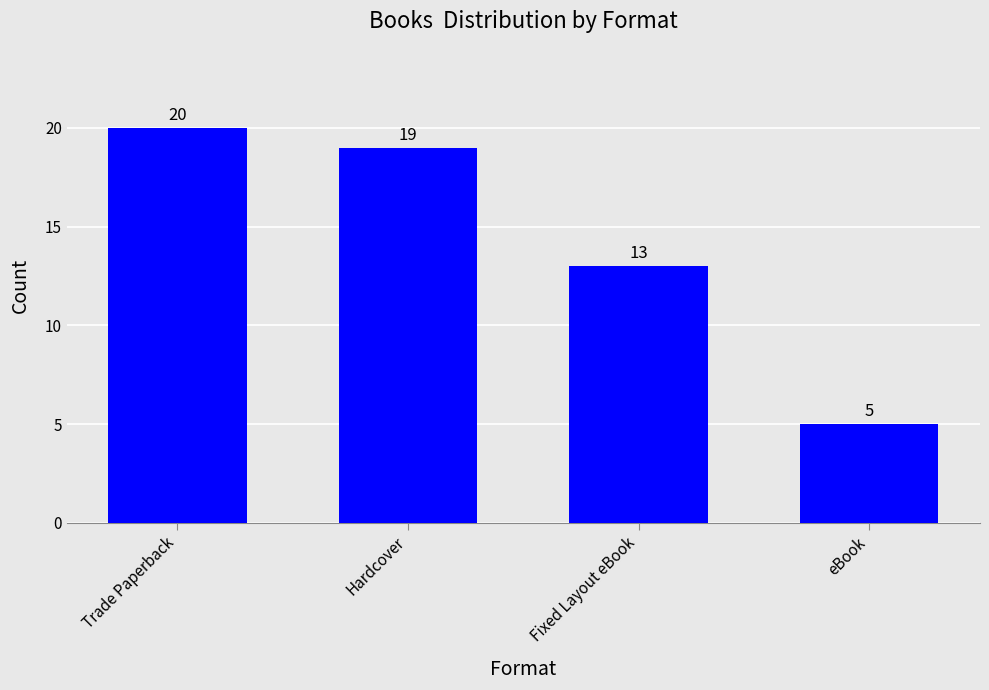

Does the chart contain stacked bars?

No